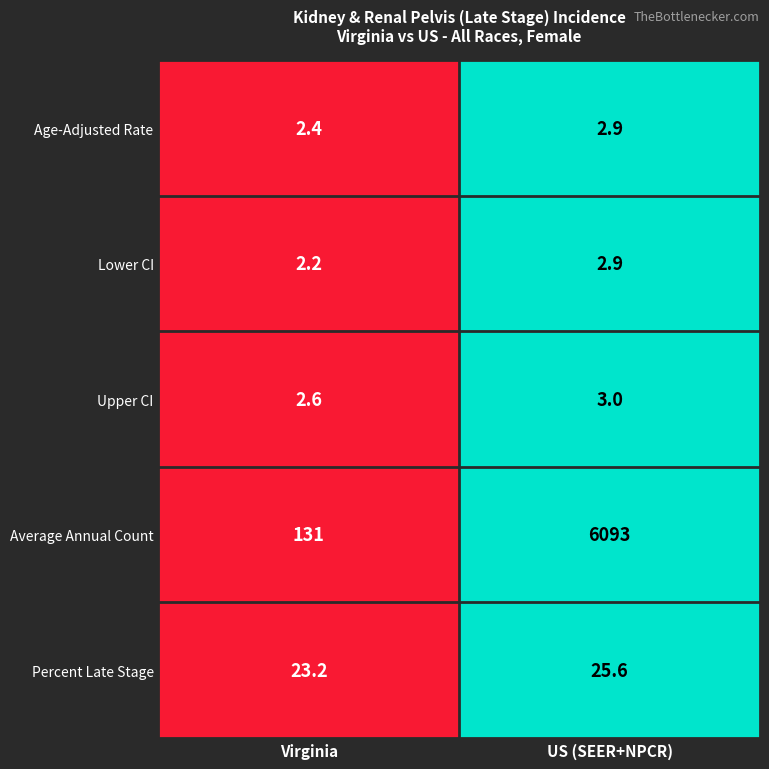

The Average Annual Count series shows 28.4 at Virginia. True or false?

False